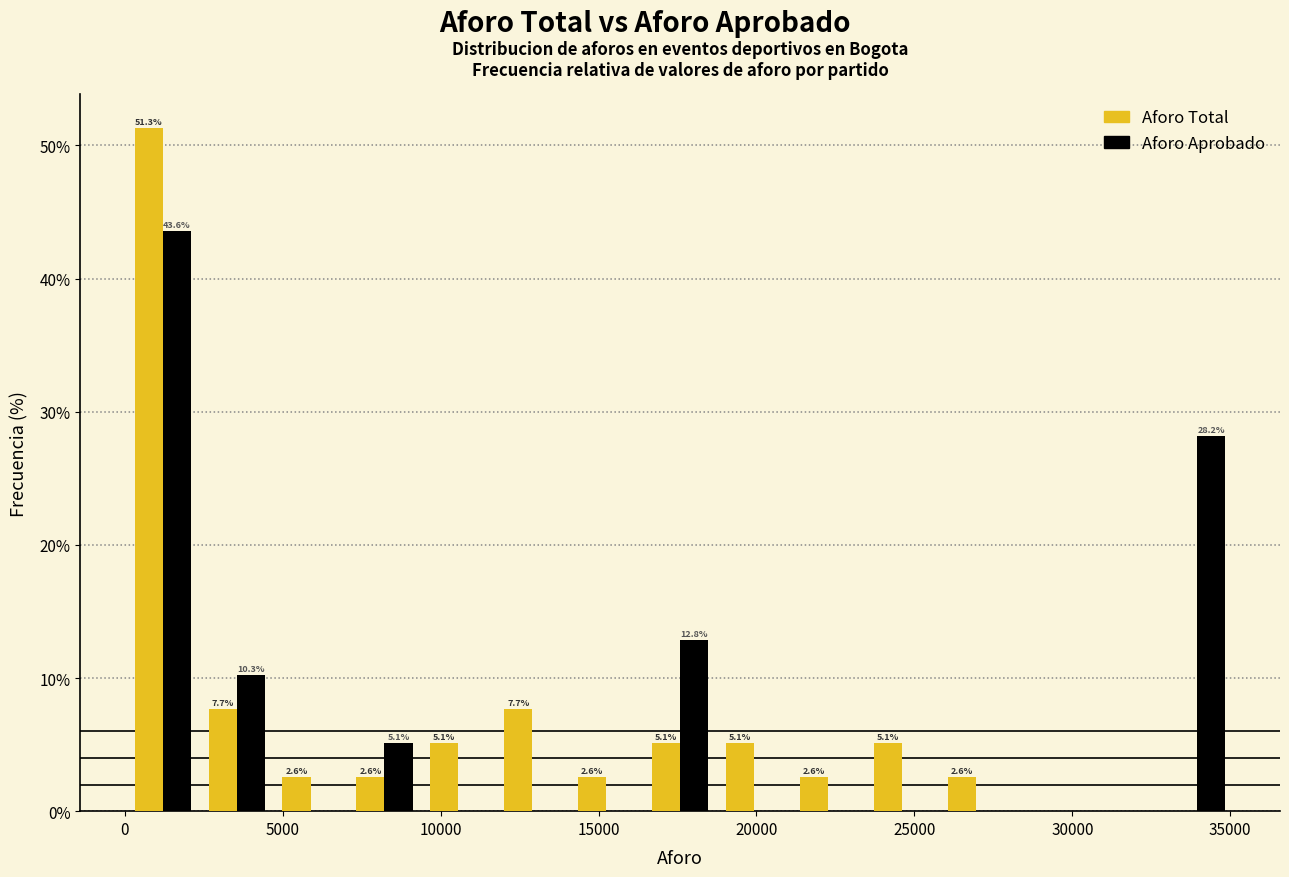

In the Aforo Aprobado series, which range on the x-axis has the tallest bar?

0 to 2500